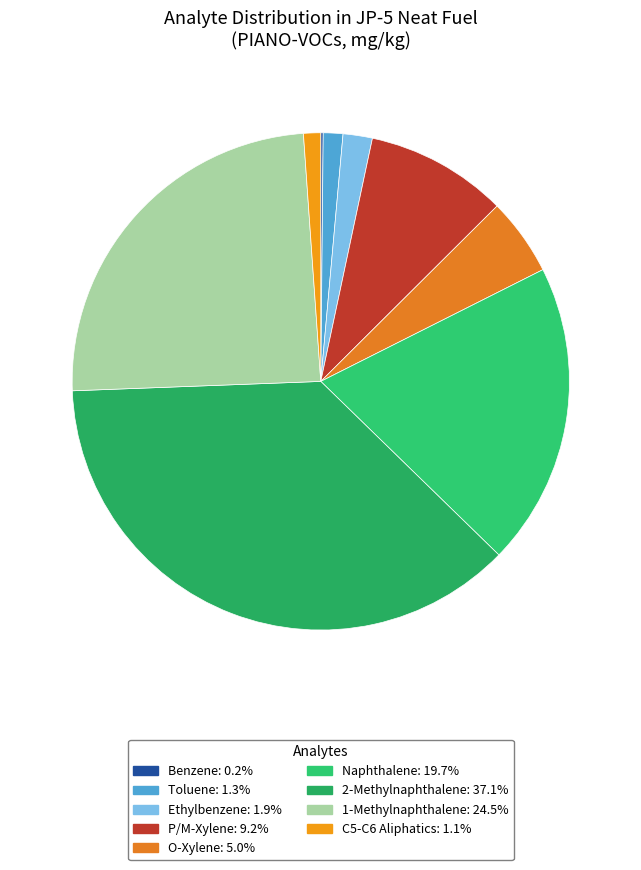

To the nearest percent, what portion does C5-C6 Aliphatics represent?

1%